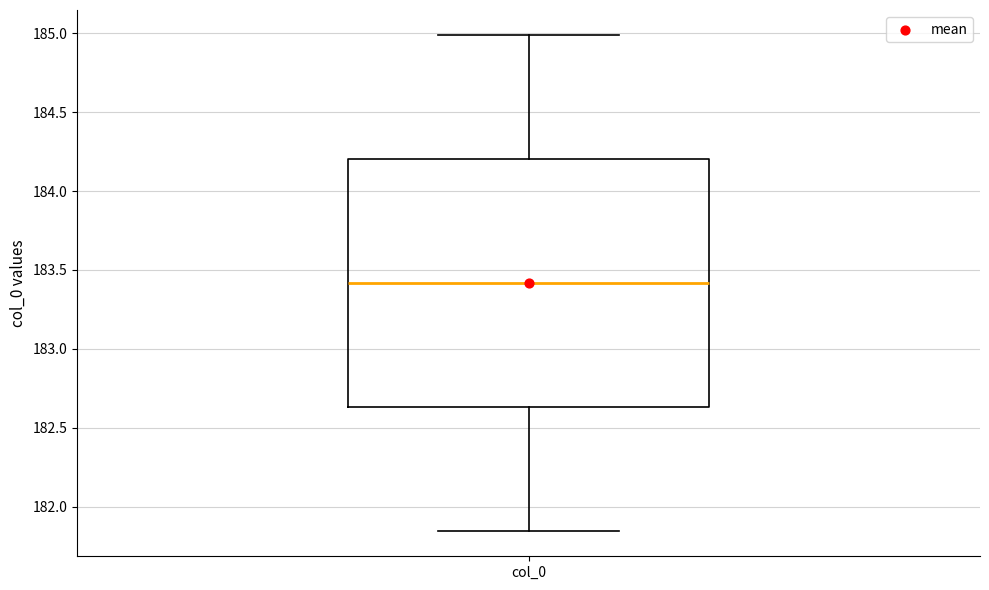

Read this box plot against the y-axis: the position of the median line, the range covered by the box, and the ends of both whiskers. The values are not printed on the chart, so give them approximately, as read against the axis.

median 183.40, box 182.65 to 184.20, whiskers 181.85 to 185.00